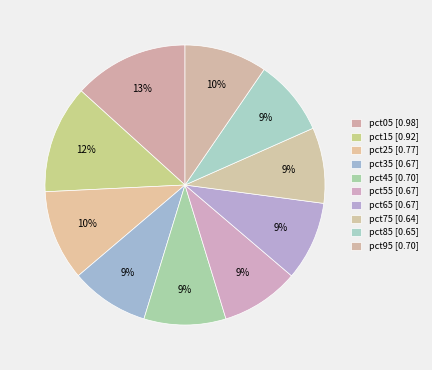

Between pct35 and pct55, which is larger?

pct35